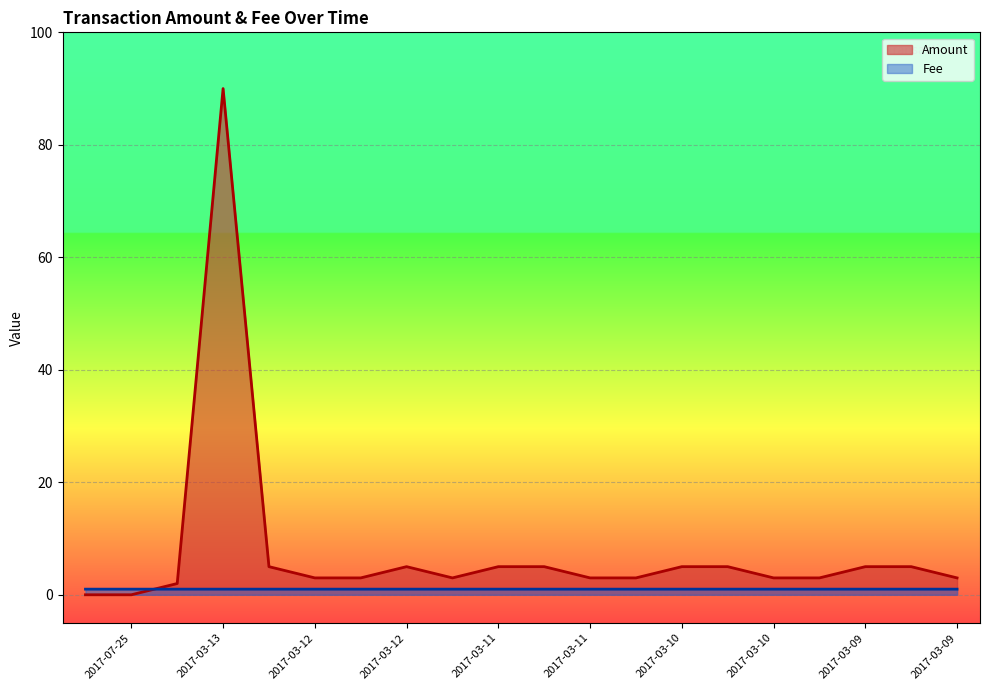

True or false: Fee has a value of 1.0 at 2017-04-02.

True